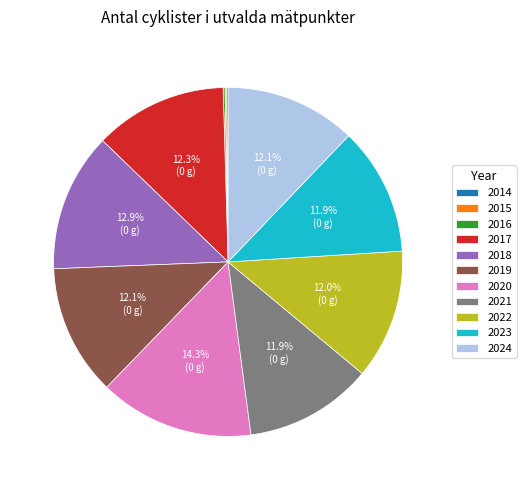

Which has a higher value, 2018 or 2024?

2018